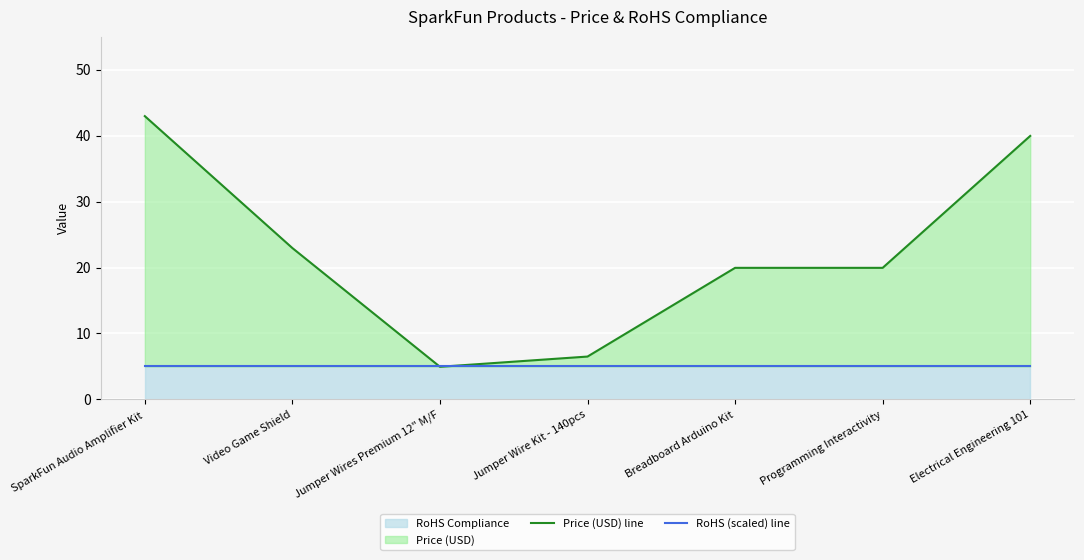

Reading left to right, list all the values displayed in this chart.

Price (USD) line: SparkFun Audio Amplifier Kit=43.0	Video Game Shield=22.9	Jumper Wires Premium 12" M/F=5.0	Jumper Wire Kit - 140pcs=6.5	Breadboard Arduino Kit=19.9	Programming Interactivity=19.9	Electrical Engineering 101=40.0
RoHS (scaled) line: SparkFun Audio Amplifier Kit=5.0	Video Game Shield=5.0	Jumper Wires Premium 12" M/F=5.0	Jumper Wire Kit - 140pcs=5.0	Breadboard Arduino Kit=5.0	Programming Interactivity=5.0	Electrical Engineering 101=5.0